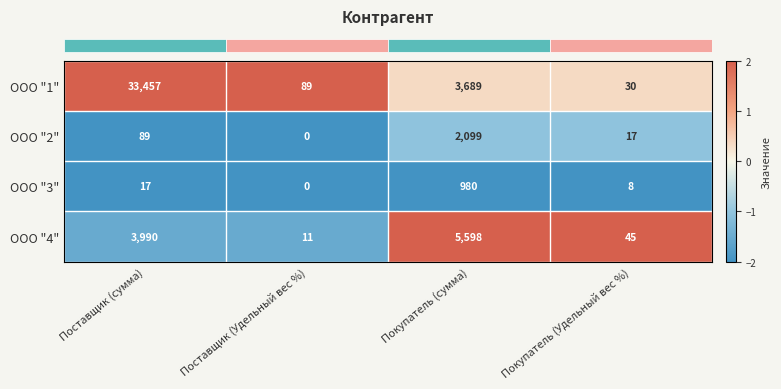

Which label corresponds to the largest value in the chart?

Поставщик (сумма)